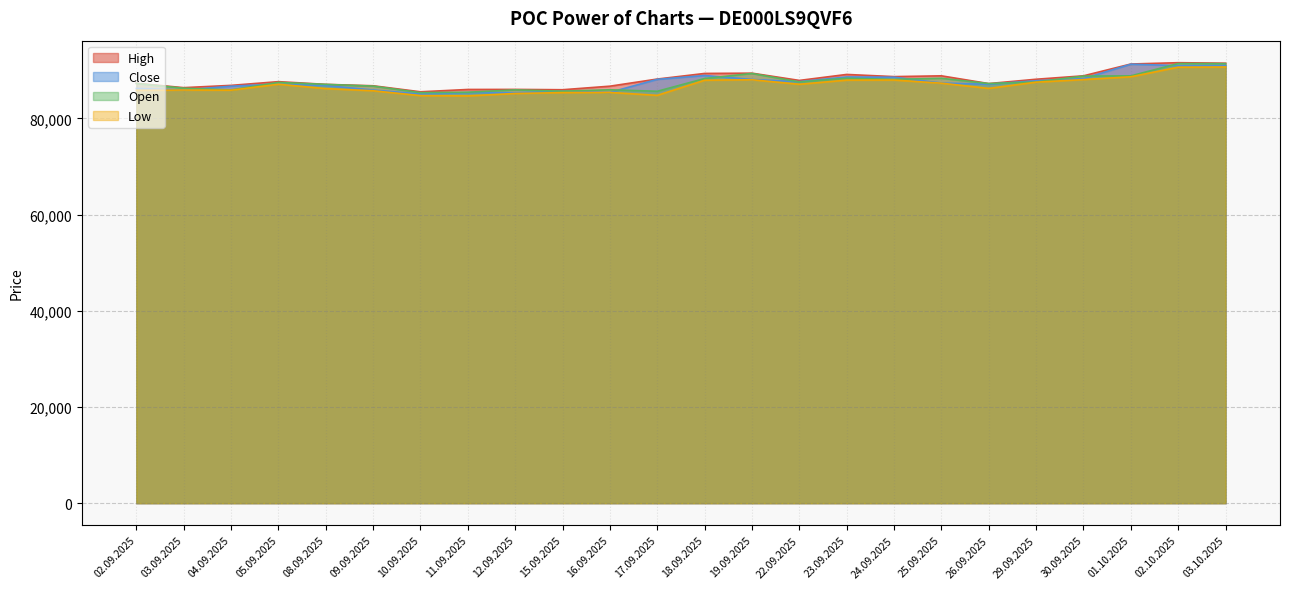

True or false: Open has a value of 36898 at 24.09.2025.

False